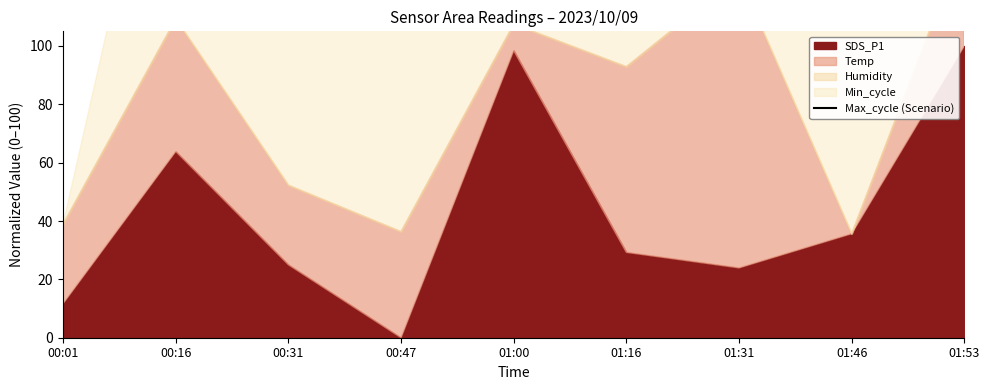

What is the value of the 1st point from the left?

129.9